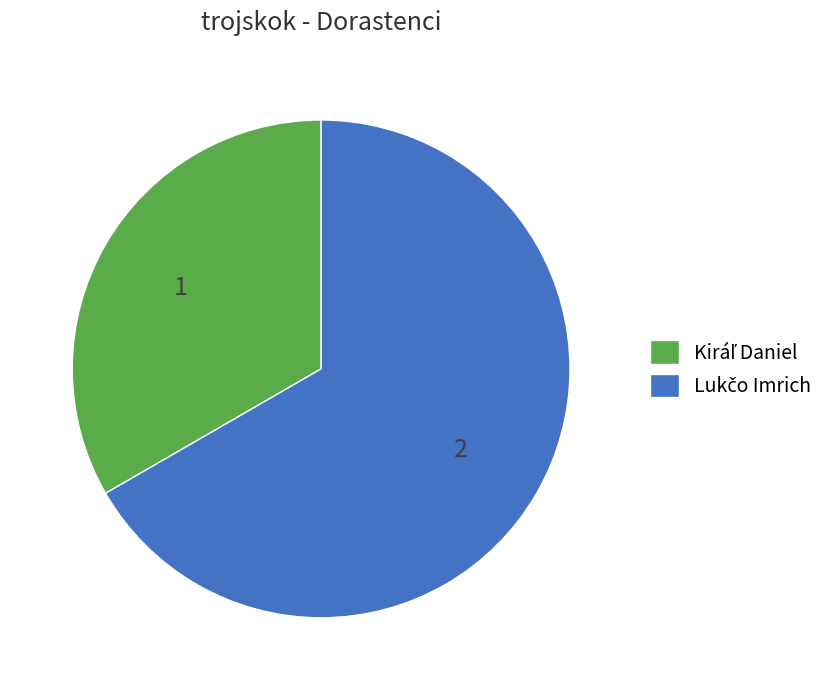

Rank the categories by value from lowest to highest.

Kiráľ Daniel, Lukčo Imrich